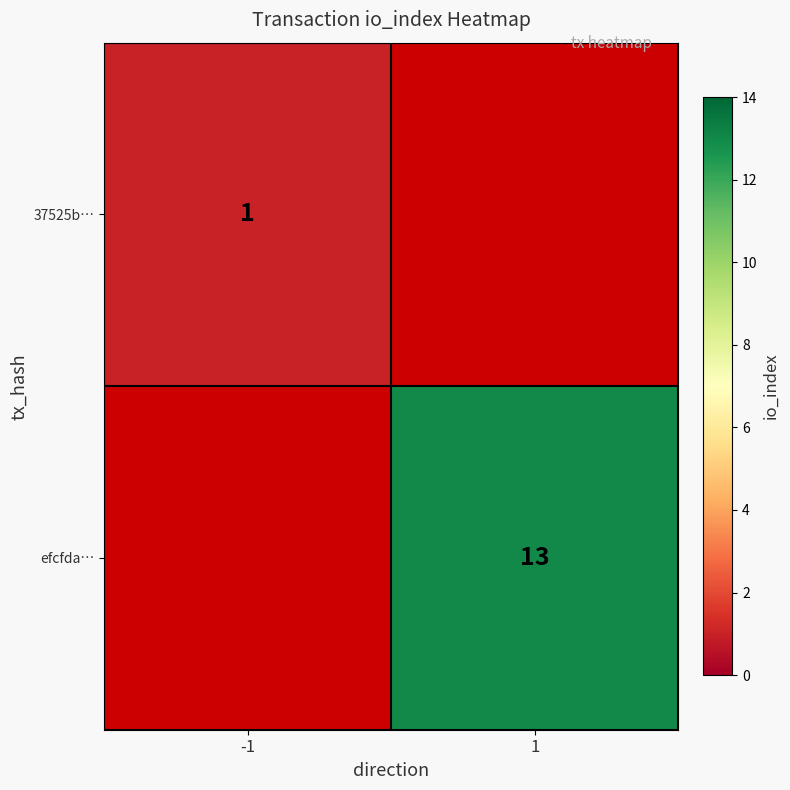

At which category does the chart reach its minimum across all series?

-1